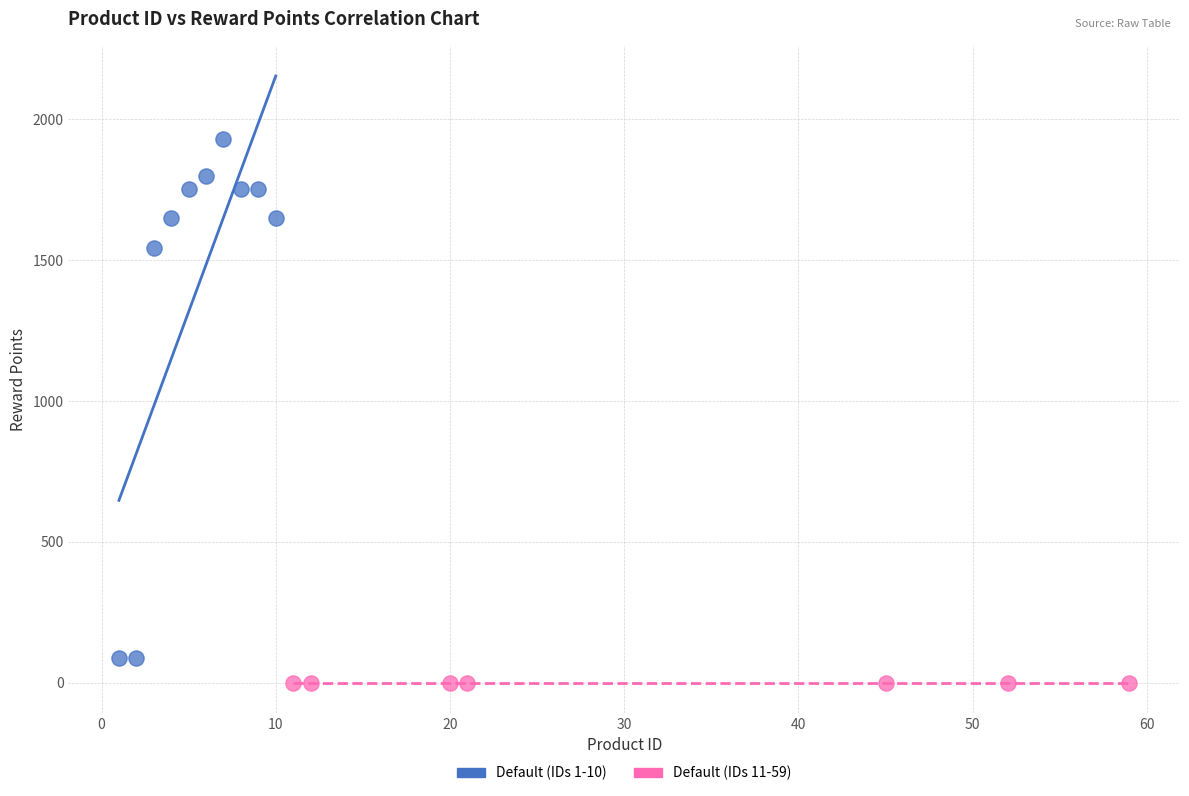

What are all the series names shown in the legend?

Default (IDs 1-10), Default (IDs 11-59)